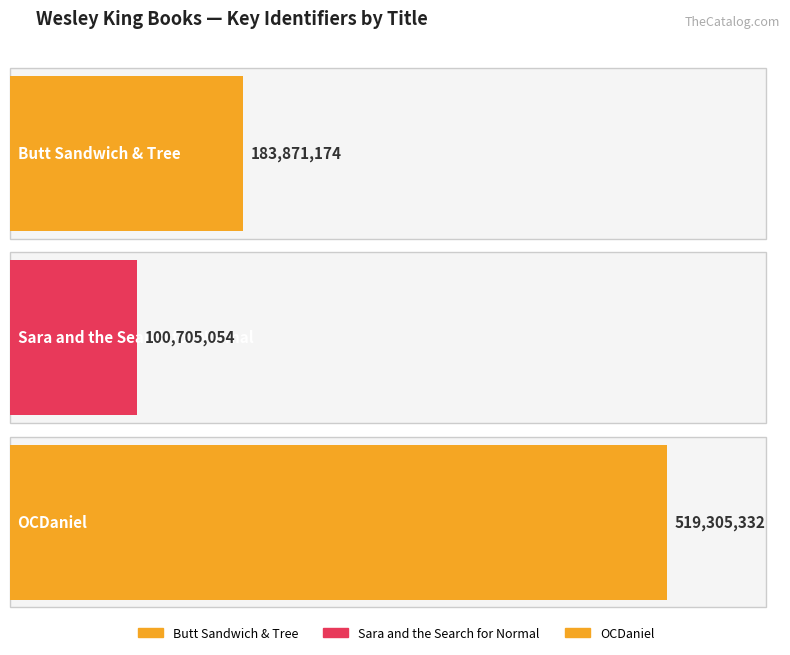

Count the values in the range 100705054 to 519305332.

3